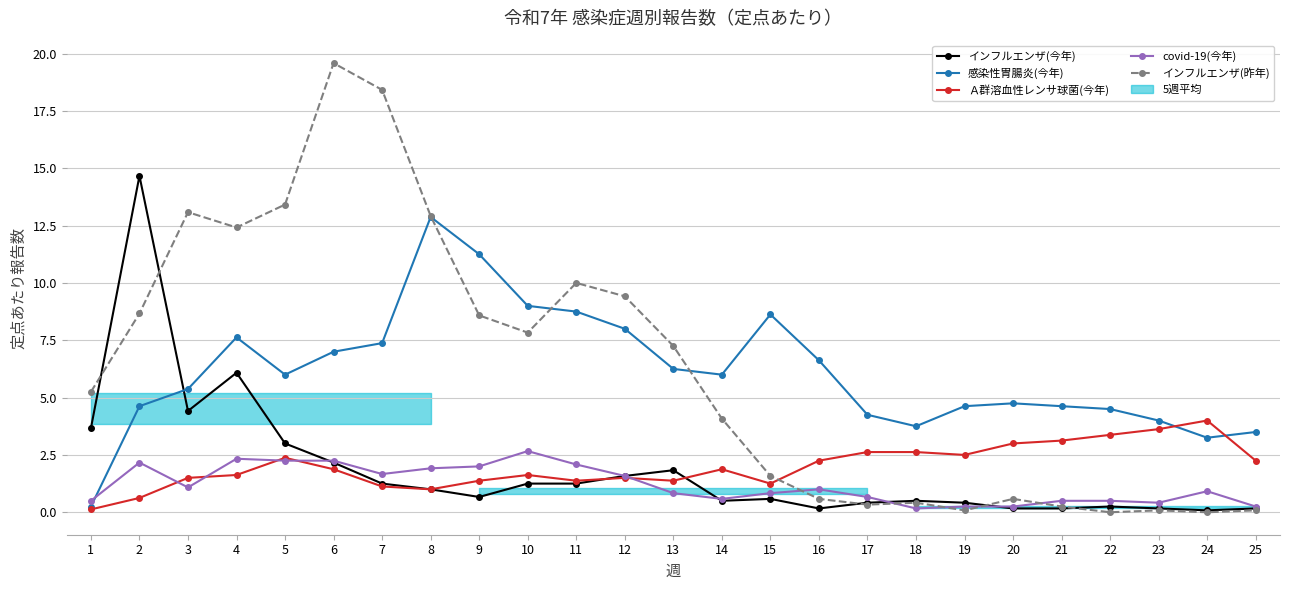

True or false: インフルエンザ(今年) and Ａ群溶血性レンサ球菌(今年) cross at least once.

True